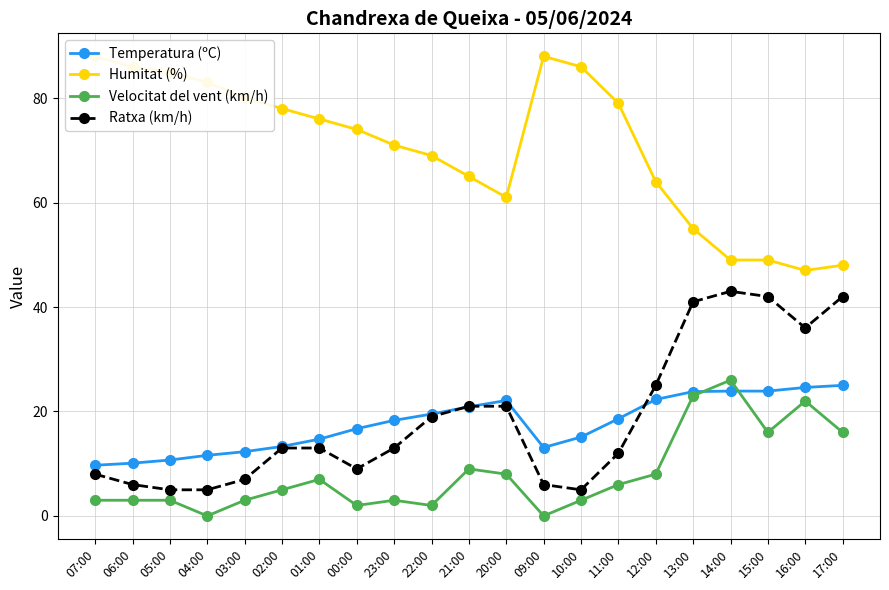

What is the total value across all series at 17:00?

131.0